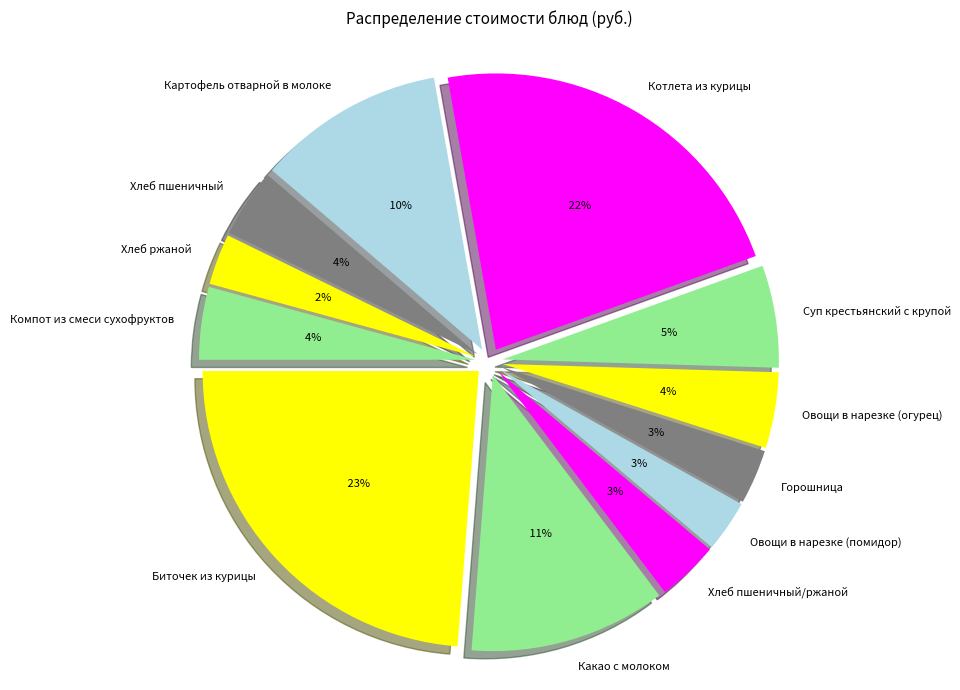

What percentage is the Горошница slice, to the nearest percent?

3%